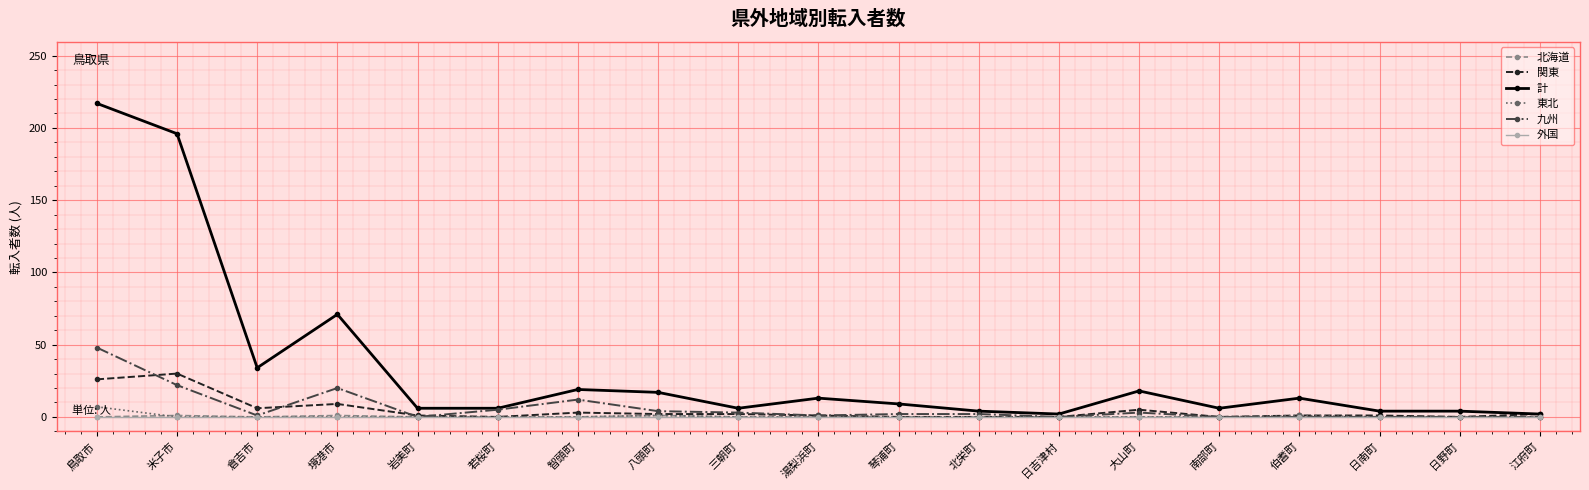

What position from the left is 大山町?

14